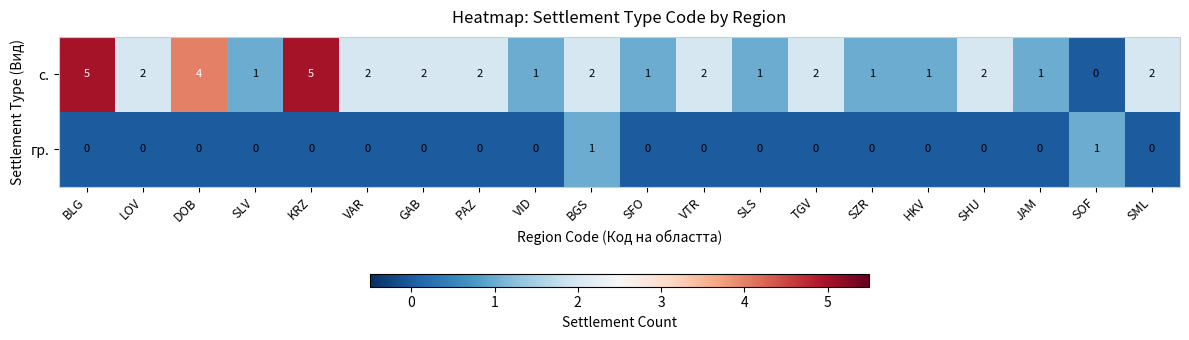

Which series has the largest total across all categories?

с.